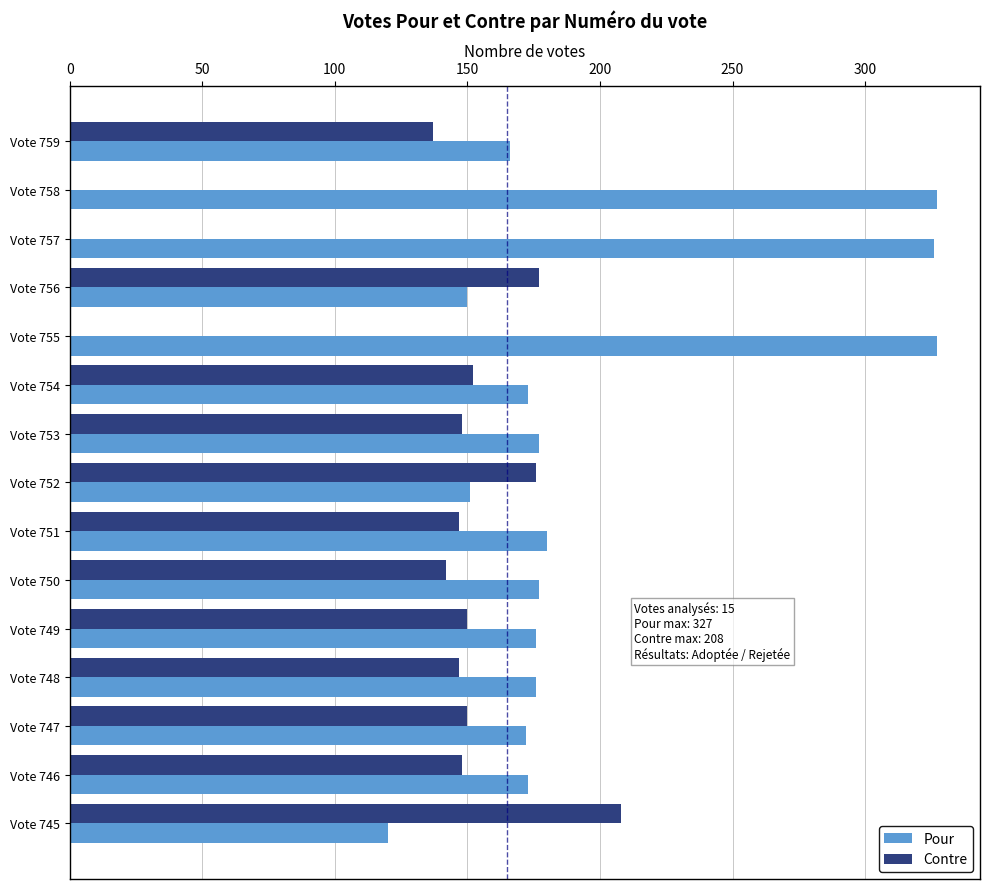

True or false: Pour has a value of 327 at Vote 755.

True